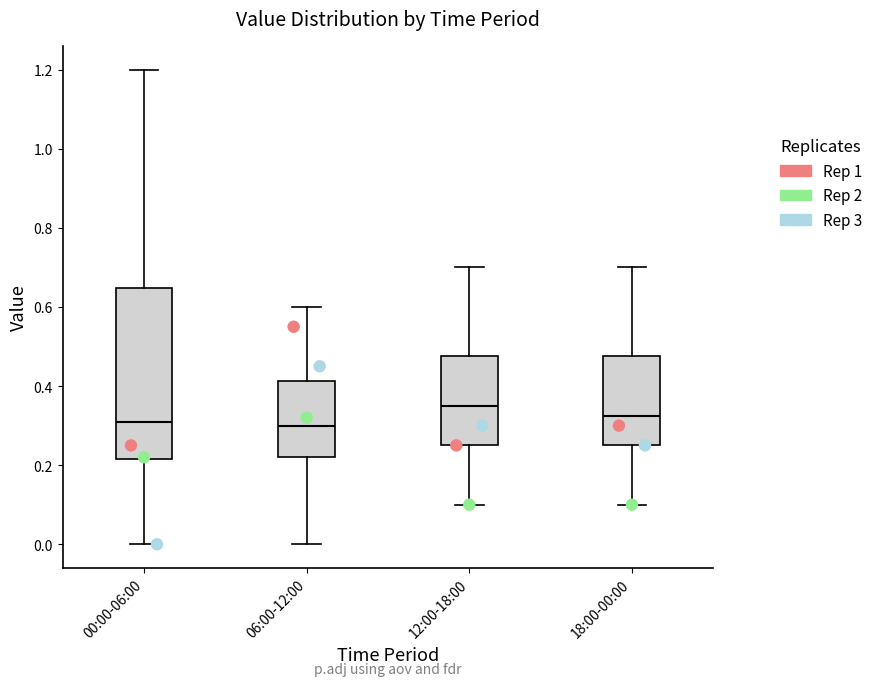

Where is the lower edge of the box for 12:00-18:00 on the y-axis? The values are not printed on the chart, so give them approximately, as read against the axis.

0.26